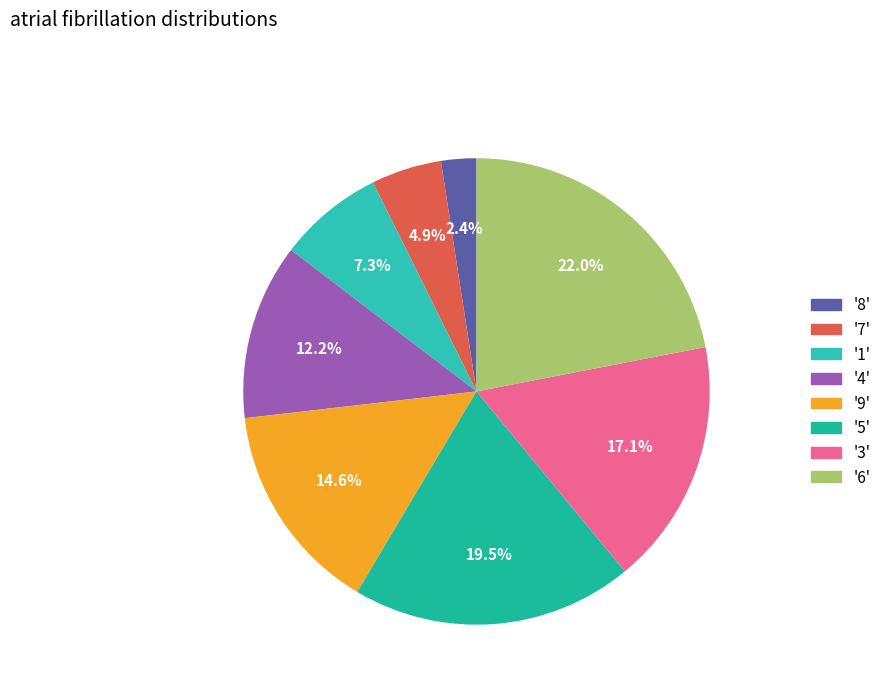

Which slice is the smallest?

'8'